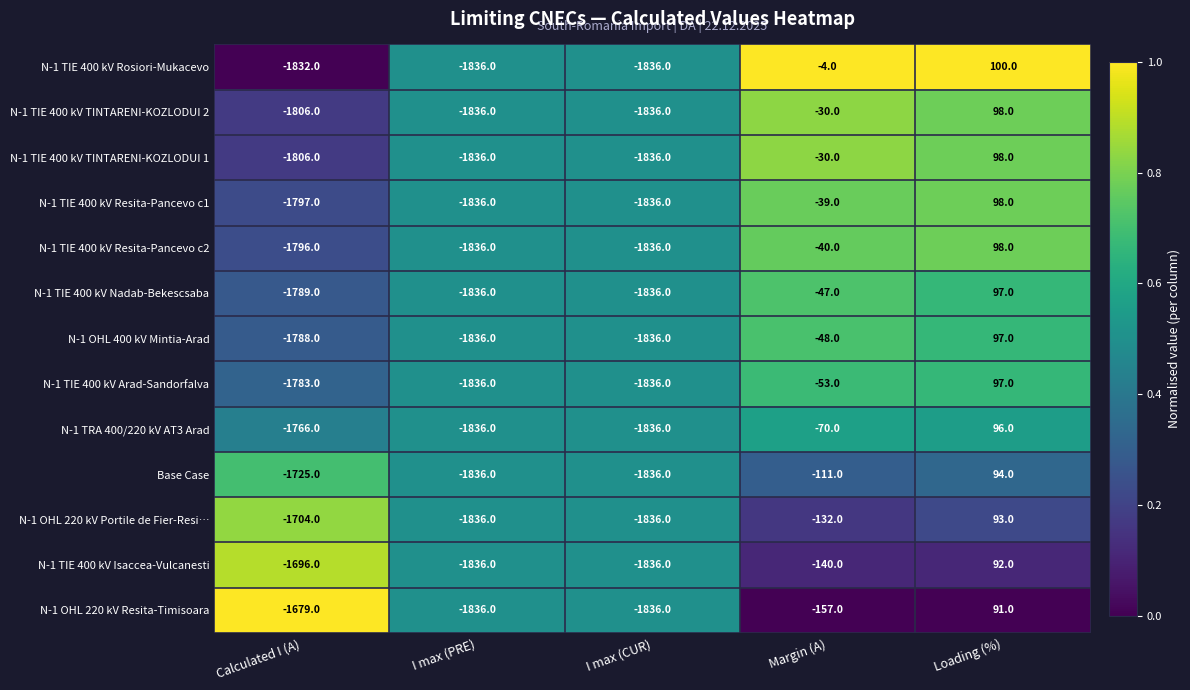

What is the approximate value of N-1 OHL 220 kV Portile de Fier-Resi… at Loading (%), to the nearest 100?

100